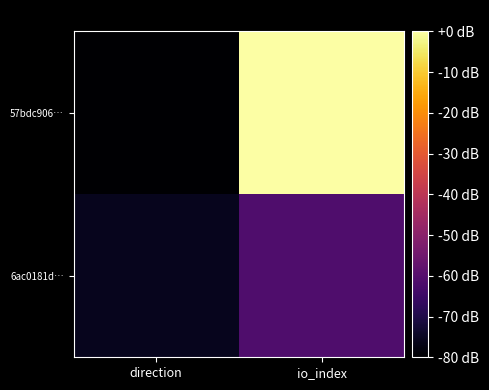

How many series are shown in this chart?

2